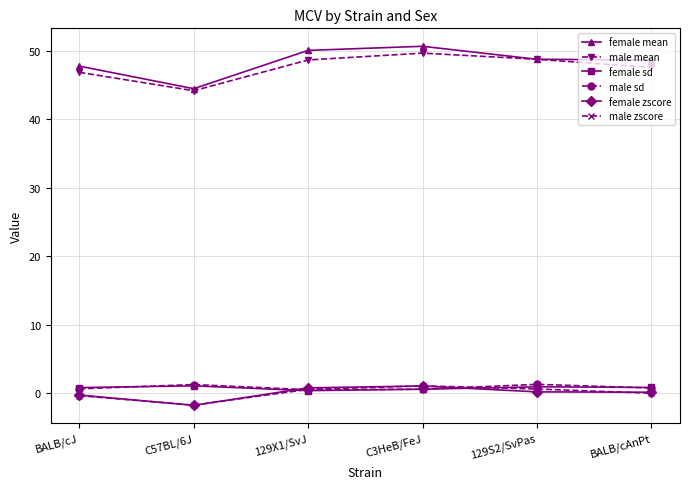

Which category has the lowest value across all series?

C57BL/6J